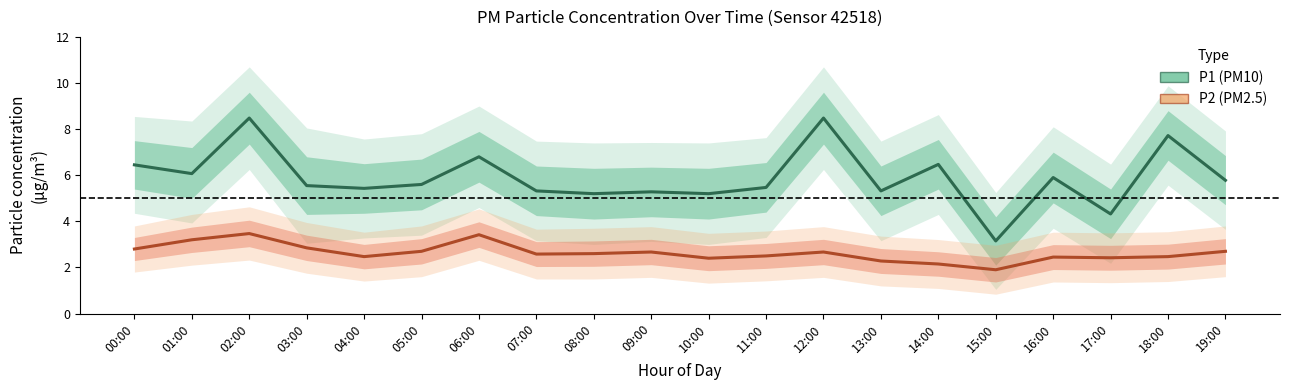

Where does the P2 series first go above 2?

00:00